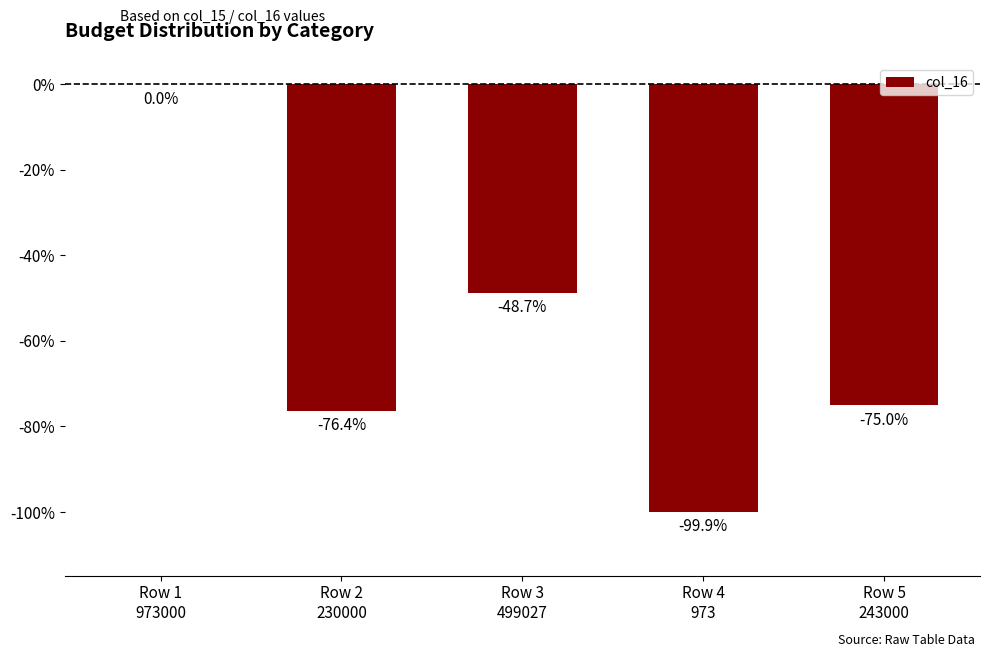

At which label does the data first exceed -75?

Row 1
973000